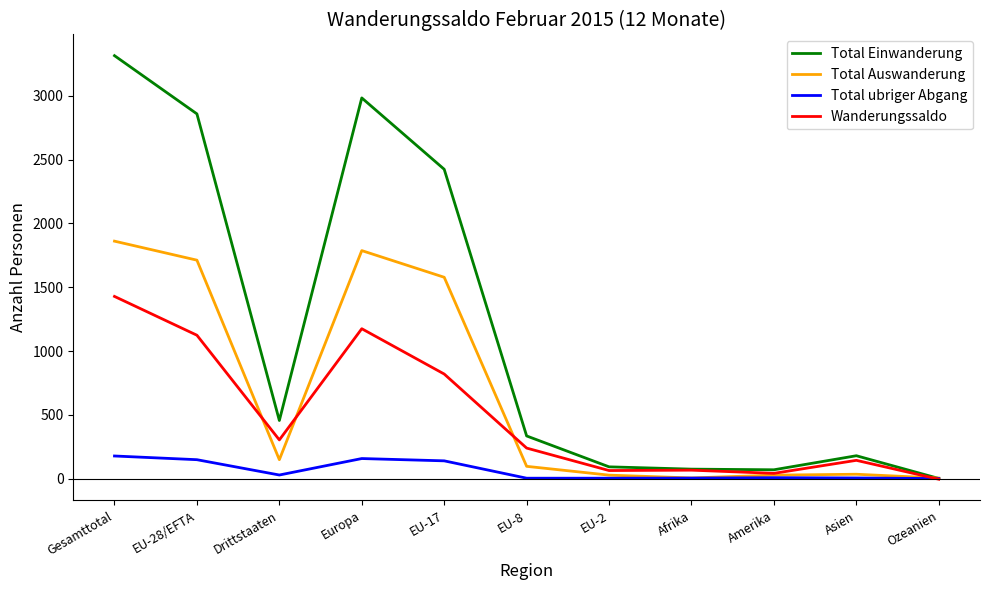

Is it true that Total Auswanderung equals 765 at EU-17?

False